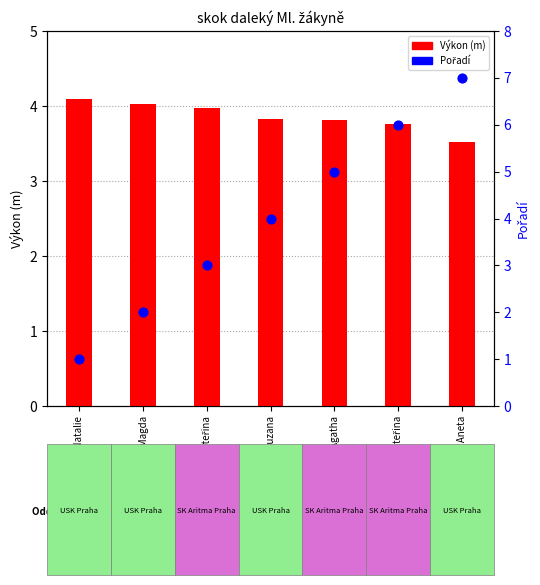

Which series has the largest total across all categories?

Pořadí